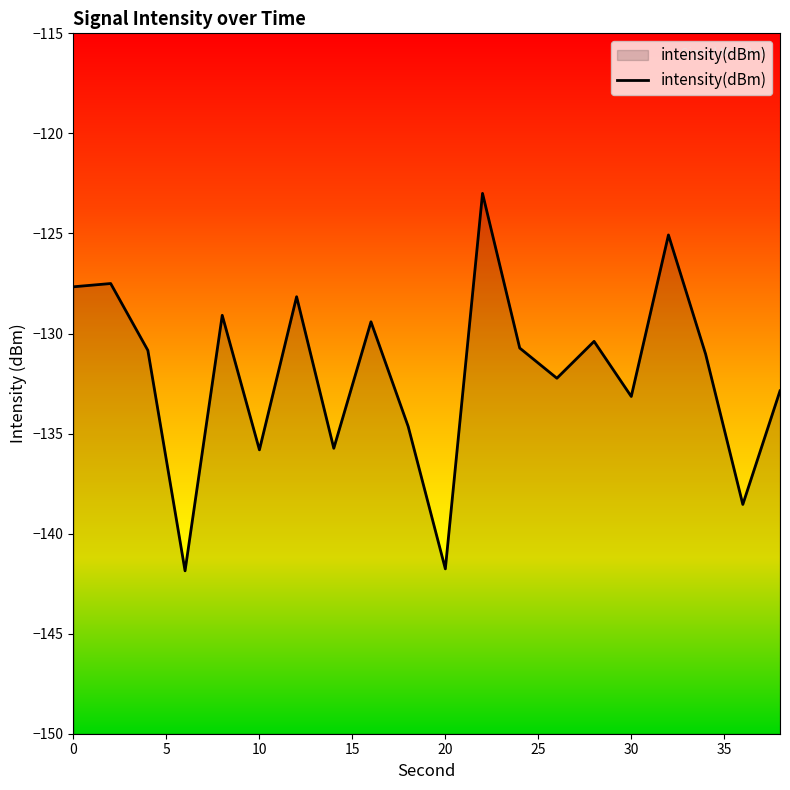

Reading left to right, what are all the values shown in this chart?

-127.7	-127.5	-130.8	-141.9	-129.1	-135.8	-128.2	-135.7	-129.4	-134.6	-141.8	-123.0	-130.7	-132.2	-130.4	-133.1	-125.1	-131.0	-138.5	-132.9